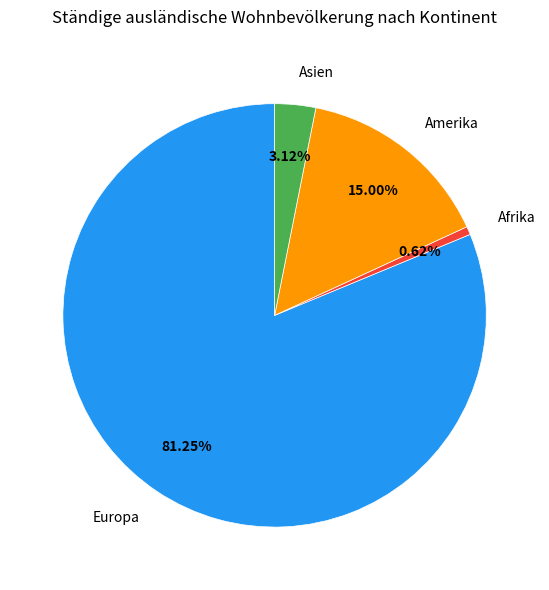

Does Europa represent more than half of the total?

Yes